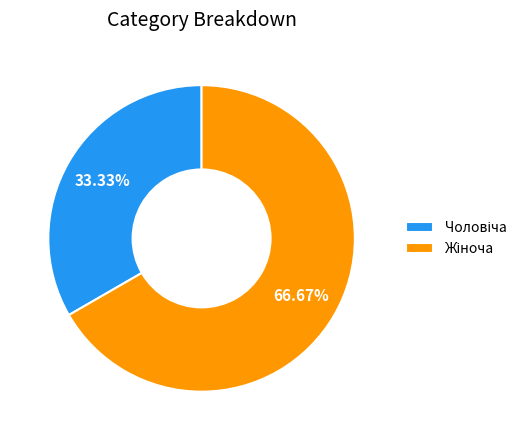

Is there a majority slice in this chart?

Yes